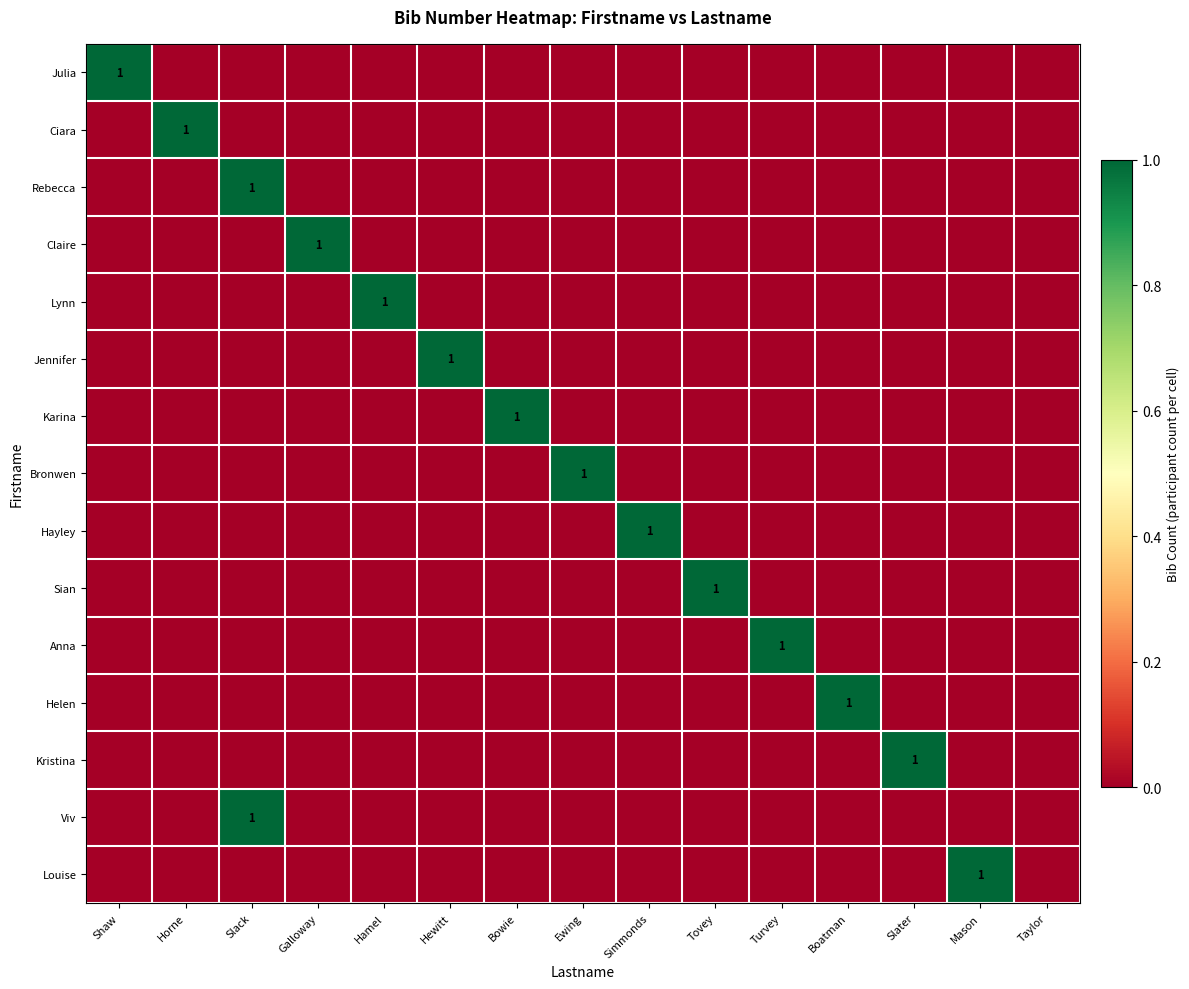

Rank the series by their maximum value, from lowest to highest.

Julia, Ciara, Rebecca, Claire, Lynn, Jennifer, Karina, Bronwen, Hayley, Sian, Anna, Helen, Kristina, Viv, Louise